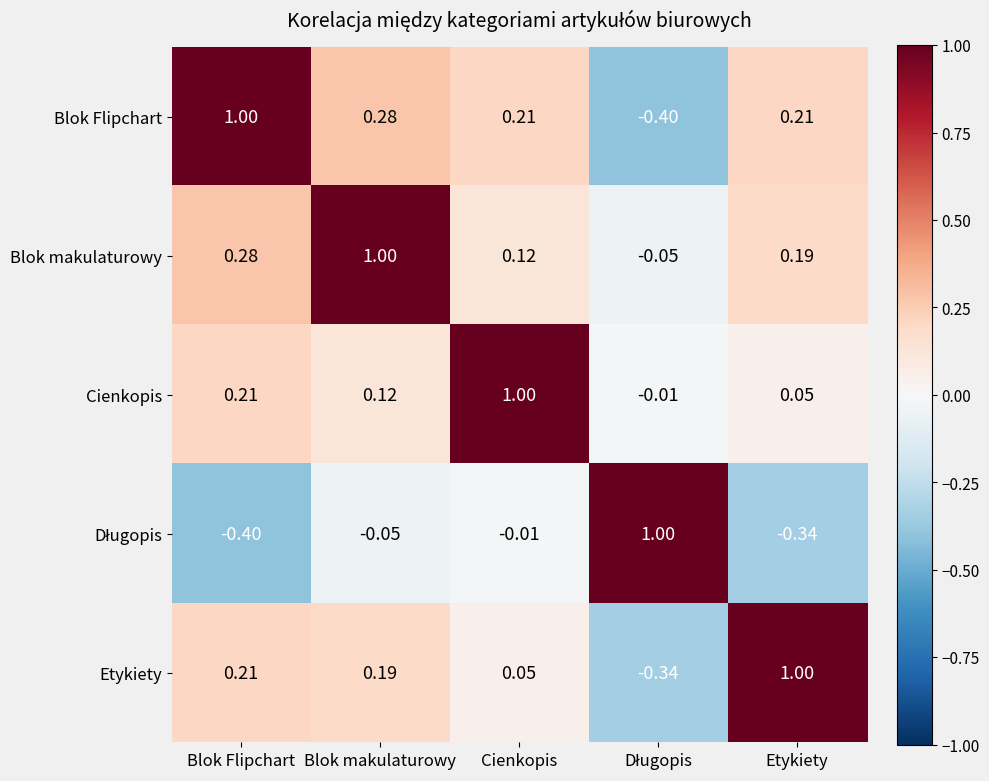

At which category is the sum across all series the highest?

Blok makulaturowy